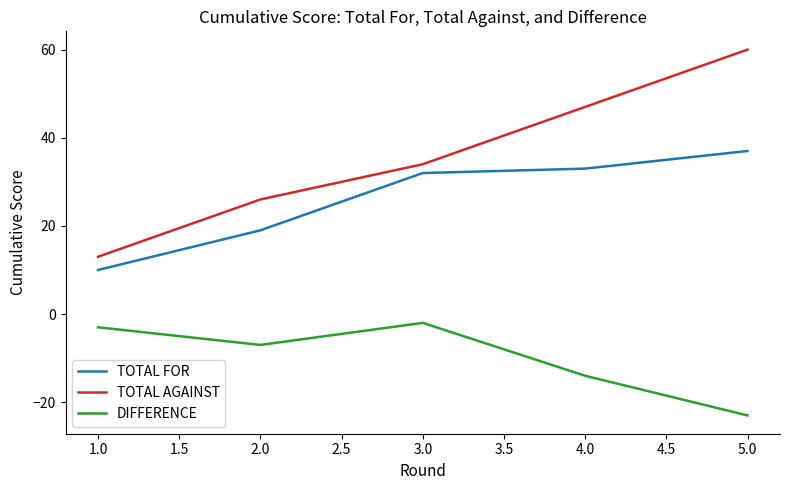

Rank the series by their average value, from lowest to highest.

DIFFERENCE, TOTAL FOR, TOTAL AGAINST